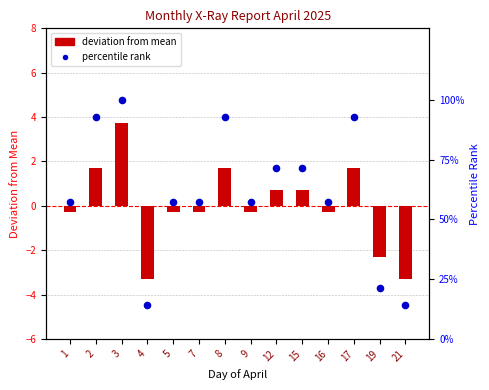

Which series reaches the maximum Y coordinate?

deviation from mean